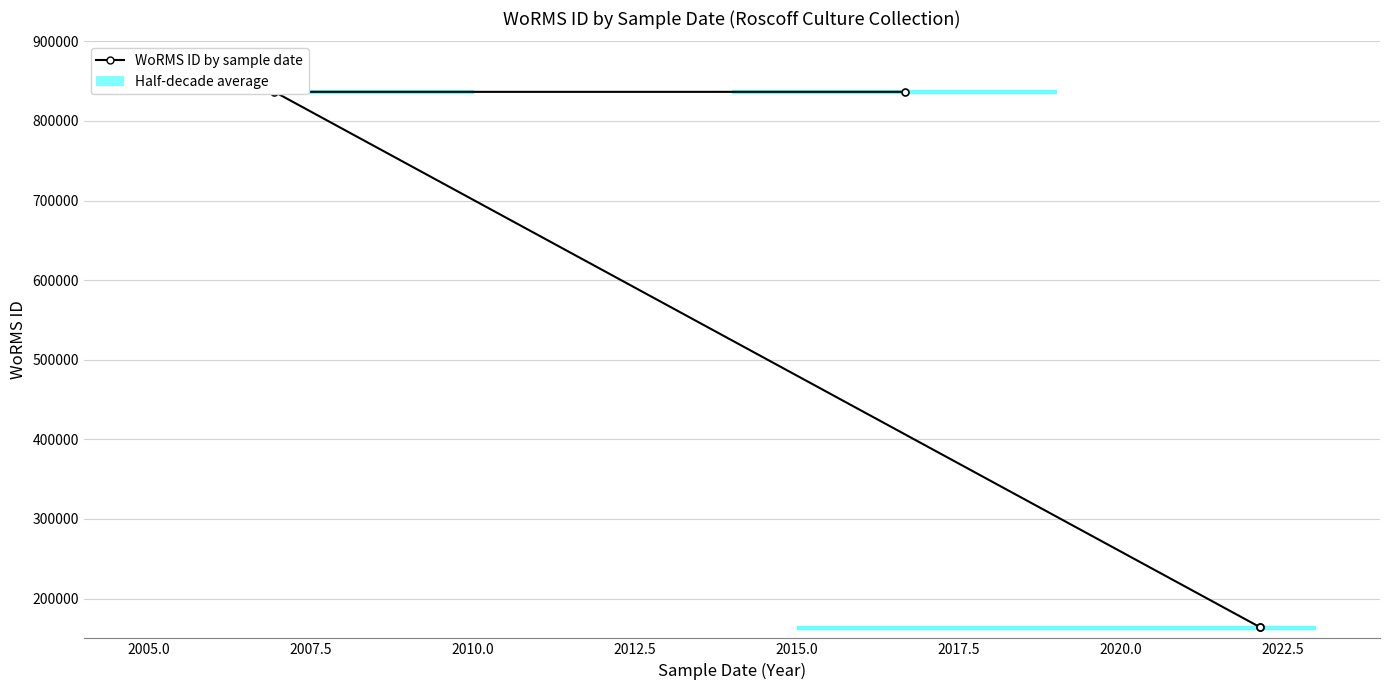

Reading left to right, transcribe all the data shown in this chart.

836567	836567	163968	163968